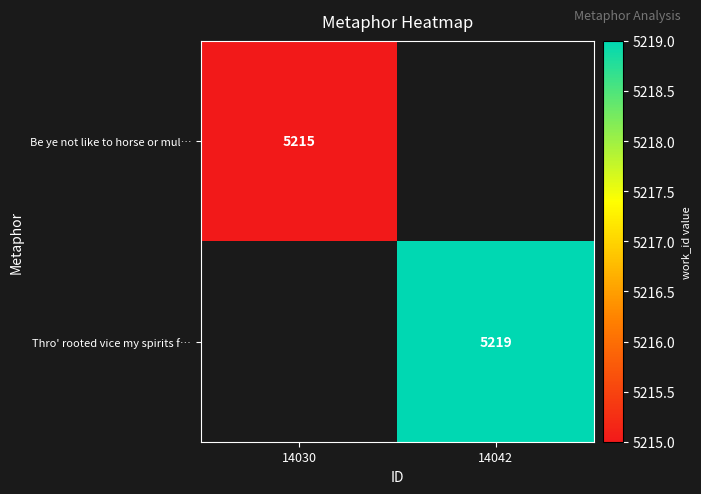

At which category does the chart reach its minimum across all series?

14030